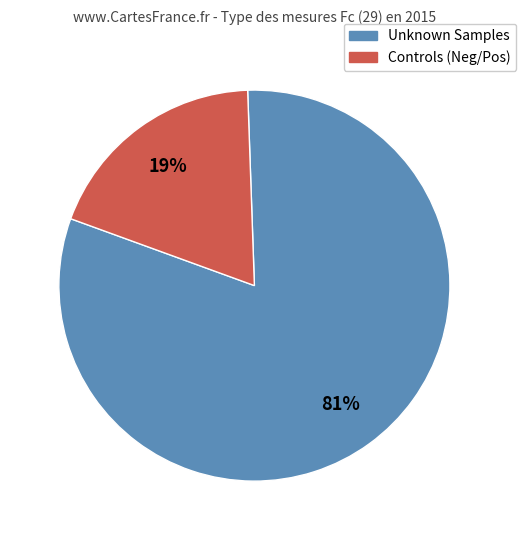

To the nearest percent, what is the difference between the largest and smallest slice percentages?

62%